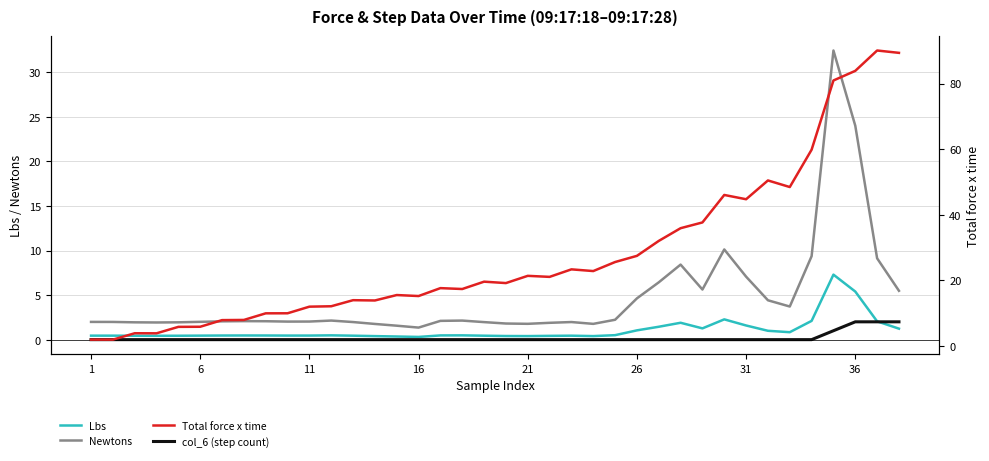

Reading right to left, what are all the values shown in this chart?

Lbs: 1.2	2.1	5.4	7.3	2.1	0.8	1.0	1.6	2.3	1.3	1.9	1.4	1.0	0.5	0.4	0.4	0.4	0.4	0.4	0.4	0.5	0.5	0.3	0.4	0.4	0.4	0.5	0.5	0.5	0.5	0.5	0.5	0.4	0.4	0.4	0.4	0.4	0.4
Newtons: 5.5	9.1	24.0	32.5	9.4	3.7	4.4	7.1	10.1	5.6	8.4	6.4	4.6	2.2	1.8	2.0	1.9	1.8	1.8	2.0	2.1	2.1	1.4	1.6	1.8	2.0	2.1	2.0	2.0	2.1	2.1	2.1	2.0	1.9	1.9	1.9	2.0	2.0
col_6 (step count): 2.0	2.0	2.0	1.0	0.0	0.0	0.0	0.0	0.0	0.0	0.0	0.0	0.0	0.0	0.0	0.0	0.0	0.0	0.0	0.0	0.0	0.0	0.0	0.0	0.0	0.0	0.0	0.0	0.0	0.0	0.0	0.0	0.0	0.0	0.0	0.0	0.0	0.0
Total force x time: 89.3	90.1	83.9	80.9	59.8	48.5	50.5	44.8	46.1	37.7	35.9	32.1	27.5	25.6	22.9	23.4	21.1	21.4	19.2	19.6	17.4	17.7	15.3	15.6	13.9	14.0	12.2	12.0	10.0	10.0	8.0	7.9	5.9	5.9	3.9	3.9	2.0	2.0